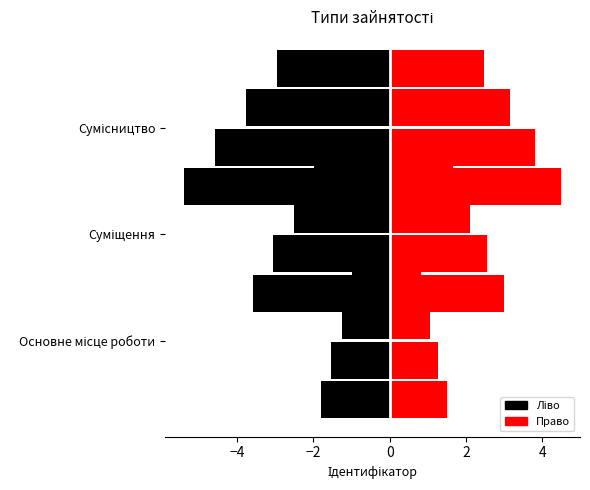

Is it true that the value at Сумісництво is 3?

True